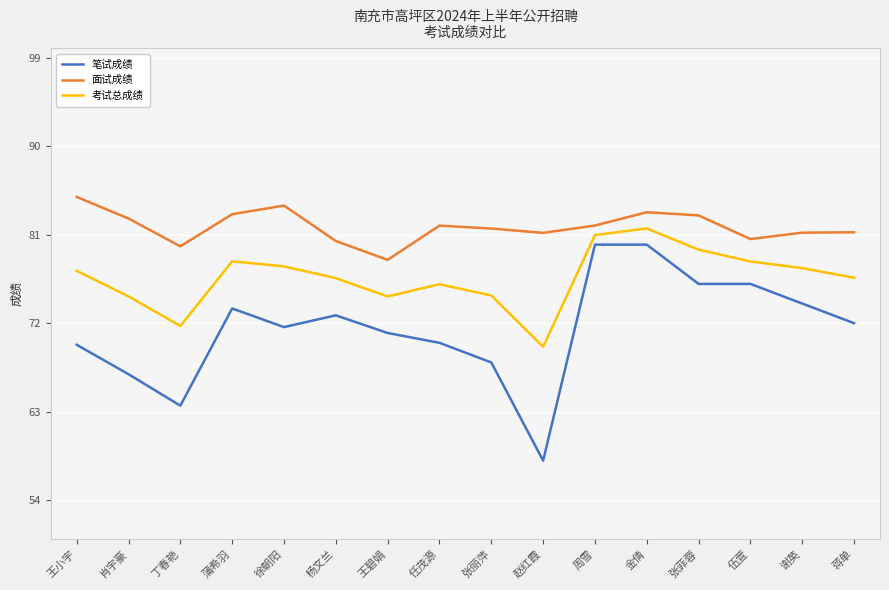

Which category has the lowest value in the 面试成绩 series?

王碧娟